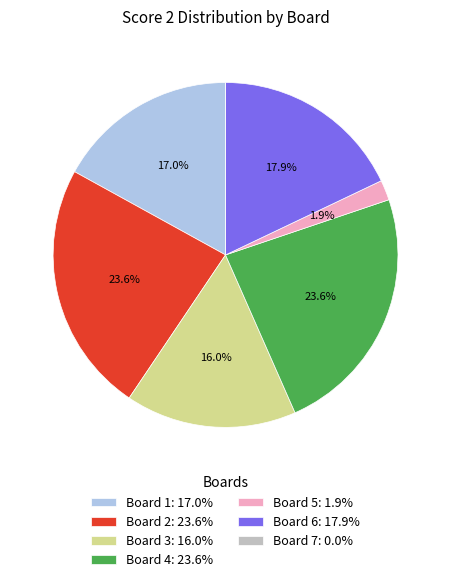

What percentage is the Board 3 slice, to the nearest percent?

16%